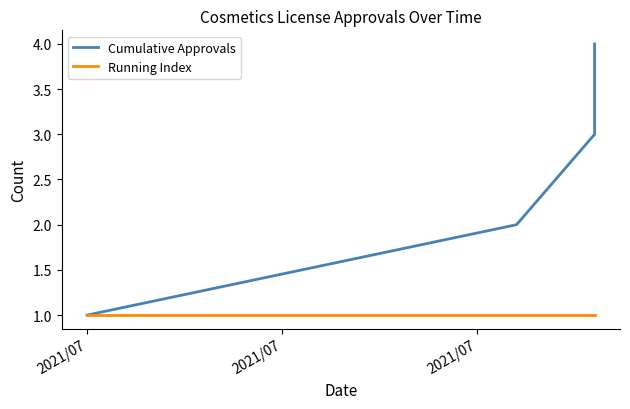

Reading left to right, list all the values displayed in this chart.

Cumulative Approvals: 1	2	3	4
Running Index: 1	1	1	1